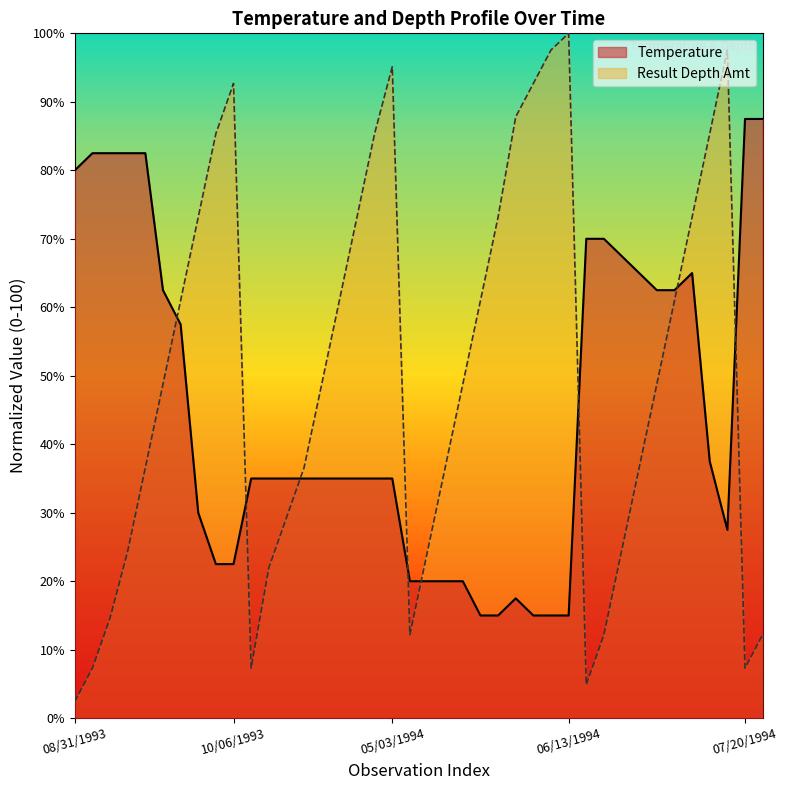

In Temperature, how many points are lower than both neighbors (excluding endpoints)?

1